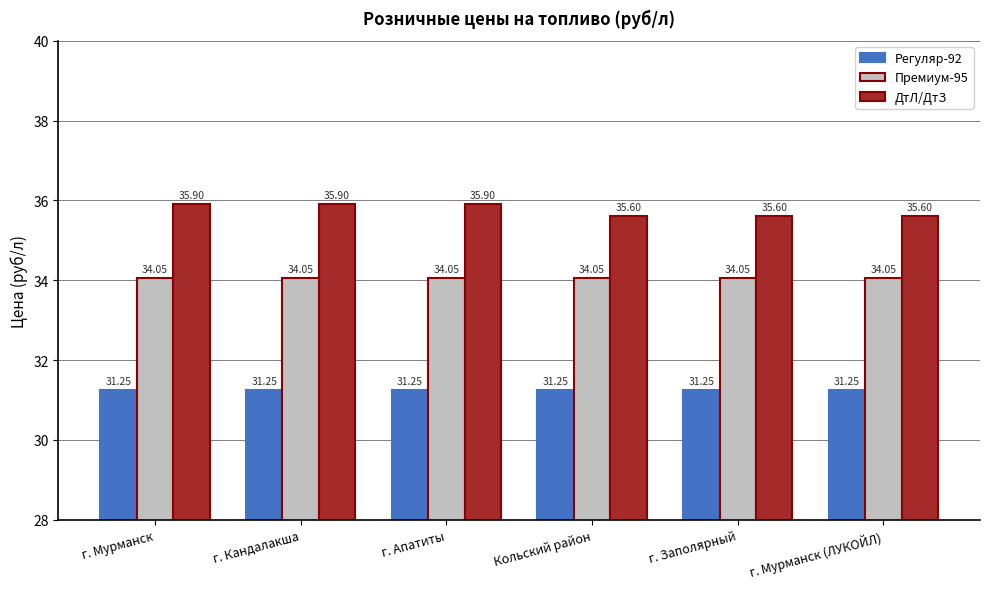

List the series in order of their peak value, lowest first.

Регуляр-92, Премиум-95, ДтЛ/ДтЗ